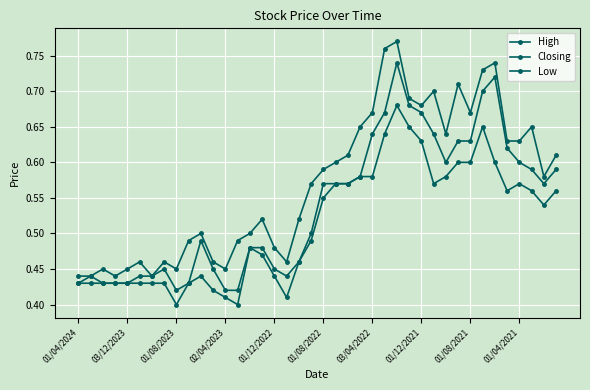

True or false: Low and High cross at least once.

False